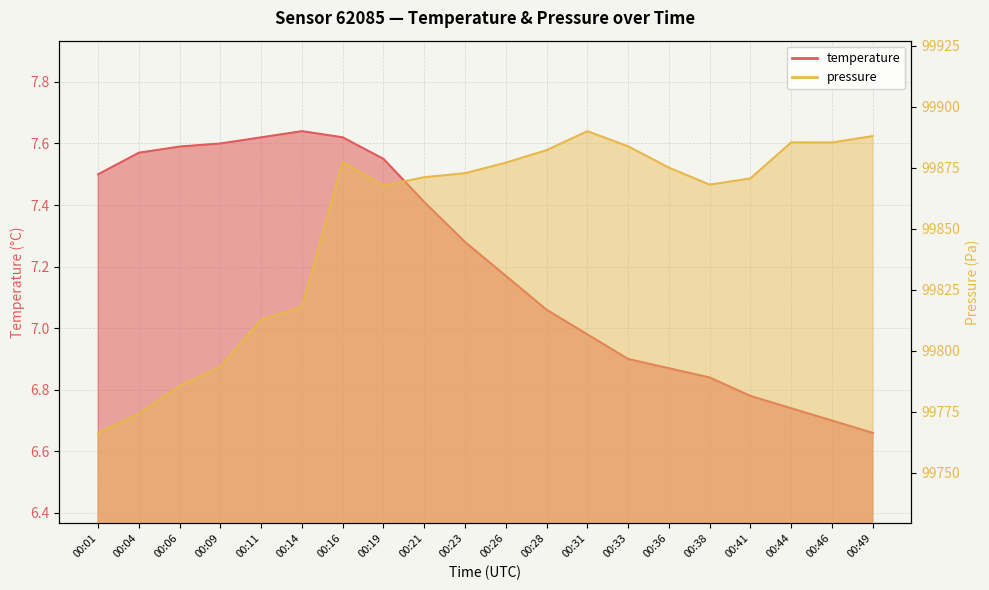

How many data points in pressure_kpa are above 99872?

10